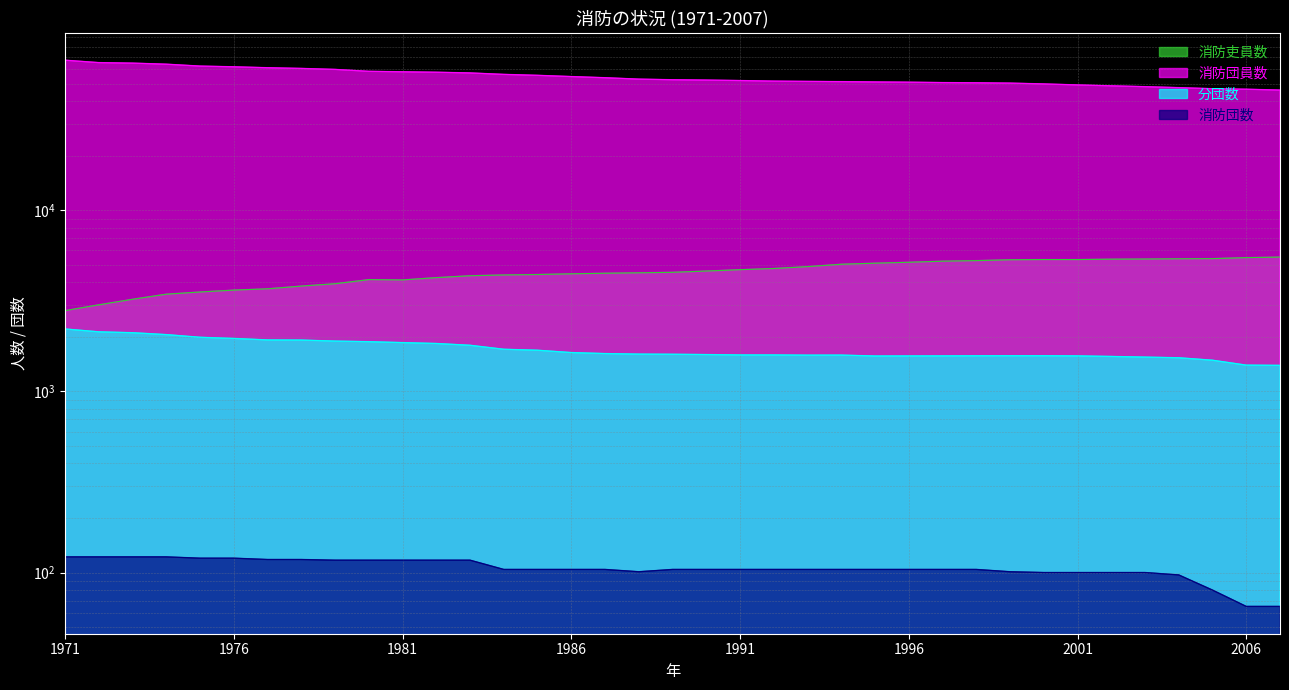

Reading left to right, transcribe all the data shown in this chart.

消防吏員数: 1971=2791	1972=3005	1973=3224	1974=3440	1975=3537	1976=3623	1977=3683	1978=3813	1979=3928	1980=4139	1981=4123	1982=4245	1983=4349	1984=4392	1985=4418	1986=4457	1987=4490	1988=4515	1989=4543	1990=4616	1991=4697	1992=4768	1993=4883	1994=5034	1995=5101	1996=5162	1997=5232	1998=5271	1999=5328	2000=5343	2001=5342	2002=5369	2003=5379	2004=5395	2005=5406	2006=5475	2007=5514
消防団員数: 1971=67346	1972=65314	1973=64892	1974=64016	1975=62497	1976=61932	1977=61205	1978=60670	1979=59912	1980=58478	1981=58123	1982=57803	1983=57289	1984=56235	1985=55566	1986=54704	1987=53904	1988=52953	1989=52536	1990=52322	1991=52000	1992=51631	1993=51444	1994=51293	1995=51087	1996=50928	1997=50679	1998=50541	1999=50335	2000=49813	2001=49186	2002=48630	2003=48110	2004=47514	2005=46884	2006=46568	2007=46078
消防団数: 1971=122	1972=122	1973=122	1974=122	1975=120	1976=120	1977=118	1978=118	1979=117	1980=117	1981=117	1982=117	1983=117	1984=104	1985=104	1986=104	1987=104	1988=101	1989=104	1990=104	1991=104	1992=104	1993=104	1994=104	1995=104	1996=104	1997=104	1998=104	1999=101	2000=100	2001=100	2002=100	2003=100	2004=97	2005=80	2006=65	2007=65
分団数: 1971=2211	1972=2132	1973=2108	1974=2058	1975=1989	1976=1960	1977=1923	1978=1920	1979=1895	1980=1881	1981=1859	1982=1838	1983=1797	1984=1708	1985=1687	1986=1638	1987=1617	1988=1606	1989=1603	1990=1597	1991=1589	1992=1589	1993=1585	1994=1586	1995=1568	1996=1569	1997=1570	1998=1572	1999=1573	2000=1573	2001=1570	2002=1559	2003=1546	2004=1533	2005=1486	2006=1396	2007=1392